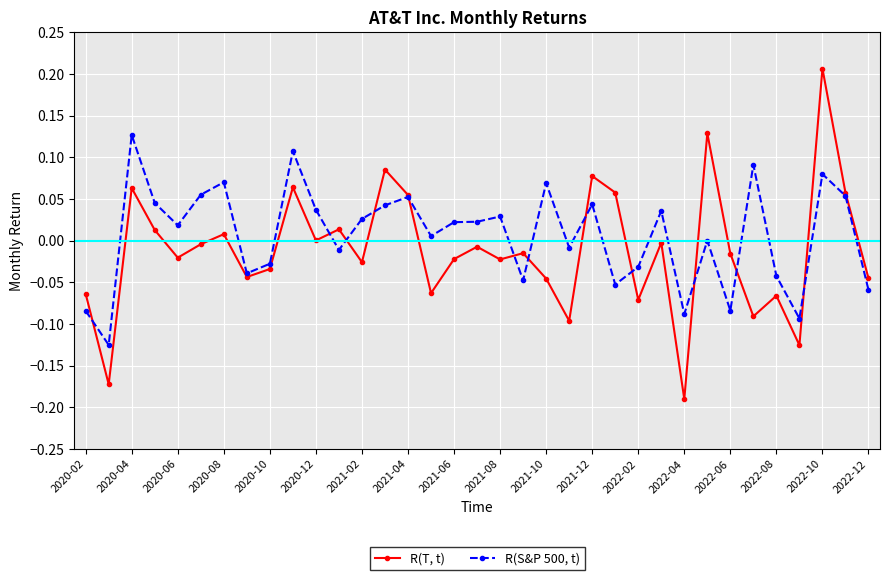

True or false: R(S&P 500, t) has more than 1 interior local peaks.

True